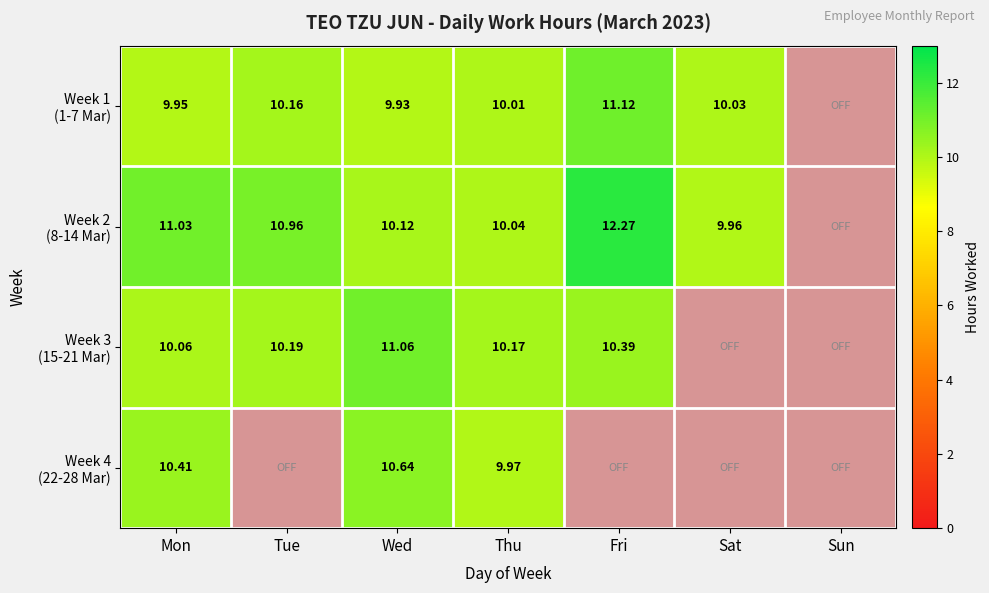

Which category has the lowest value across all series?

Sun